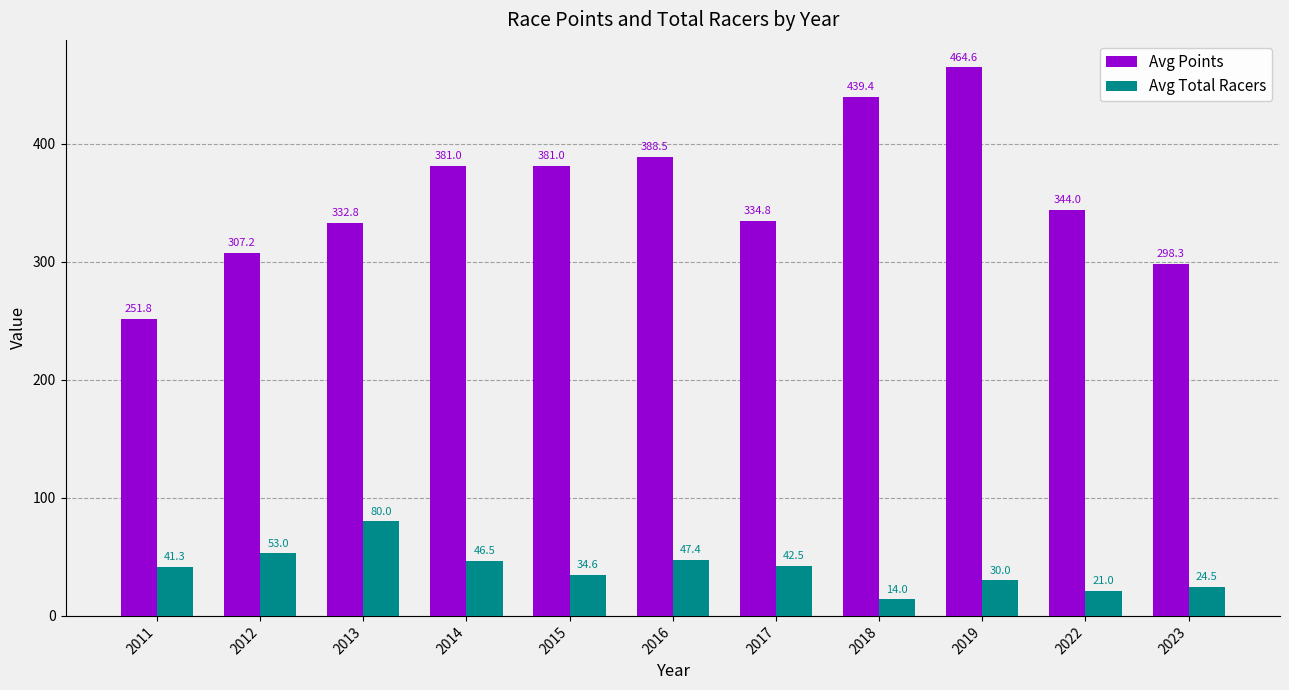

What is the difference between the highest and lowest values at 2015?

346.4